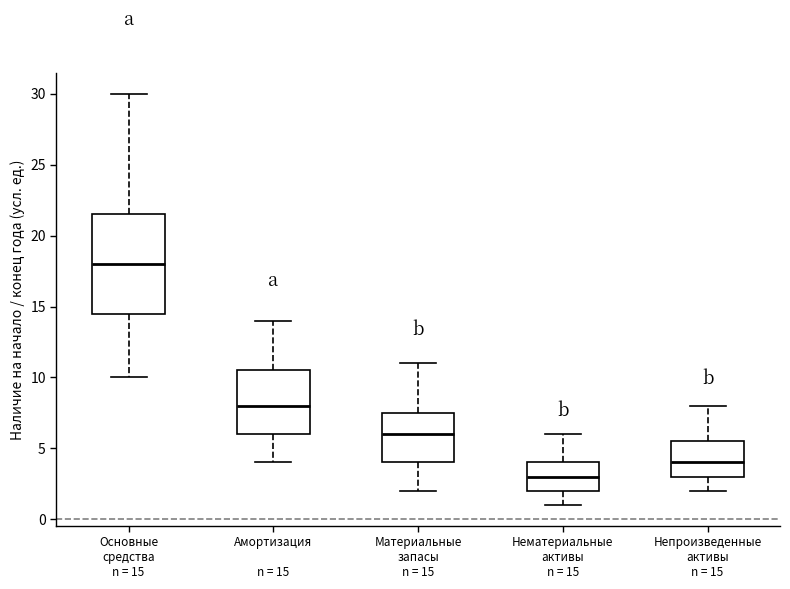

Which box is the tallest, from its lower edge to its upper edge?

Основные средства n = 15